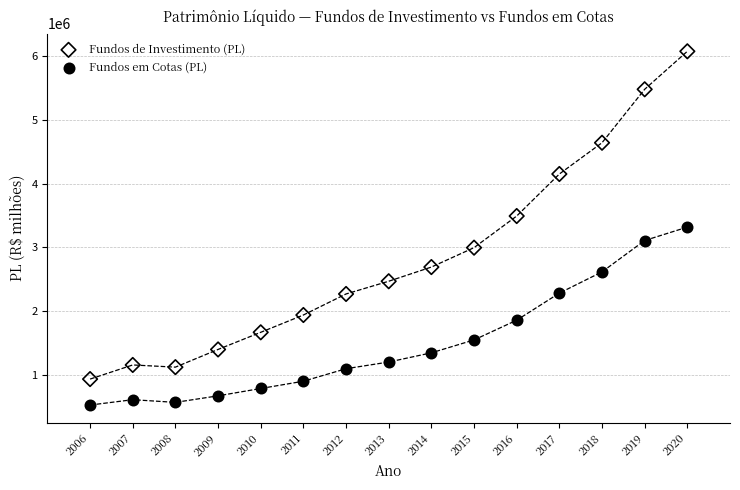

Across all data points, what is the range of X values (max minus min)?

14.0